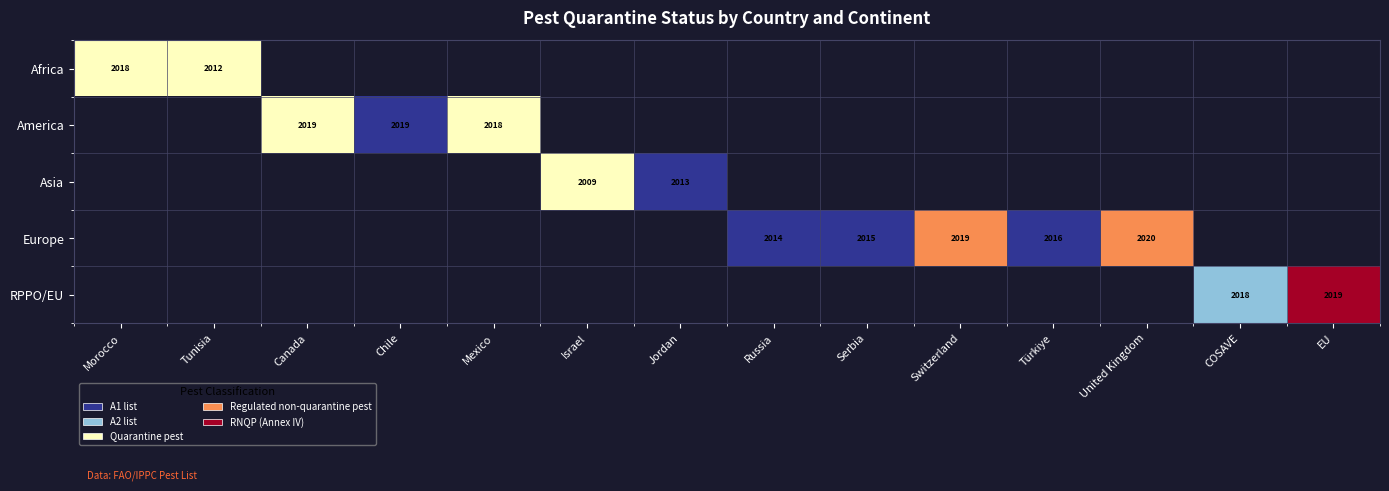

True or false: America has a value of 2018 at Mexico.

True